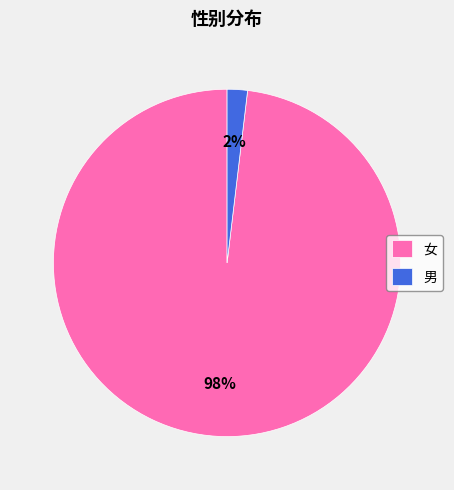

Rank the categories by value from lowest to highest.

男, 女